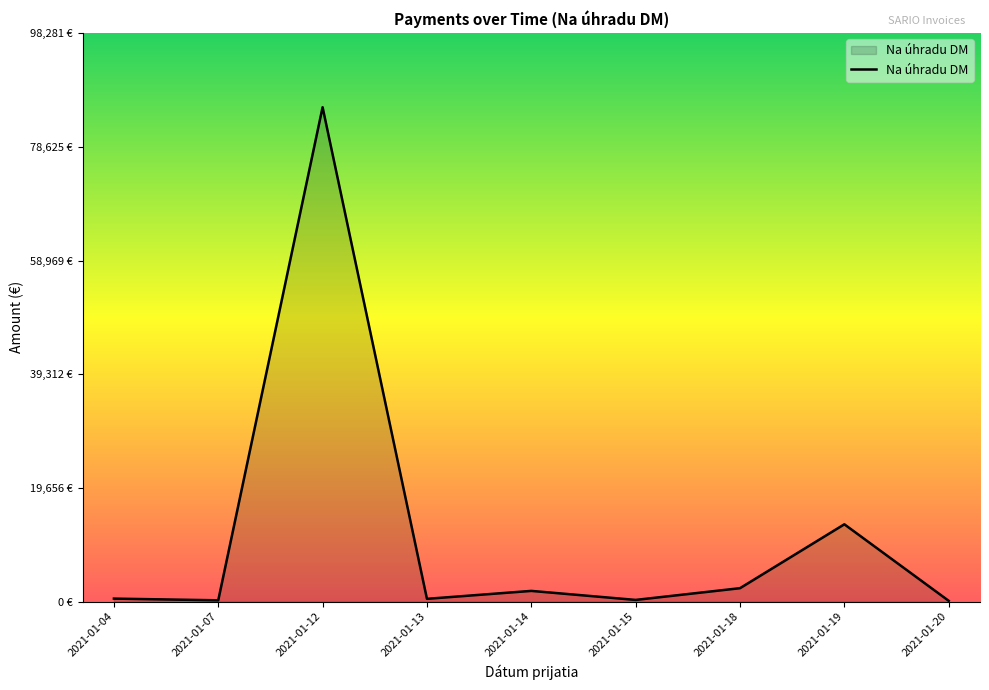

Does the chart display data point markers on the line(s)?

No